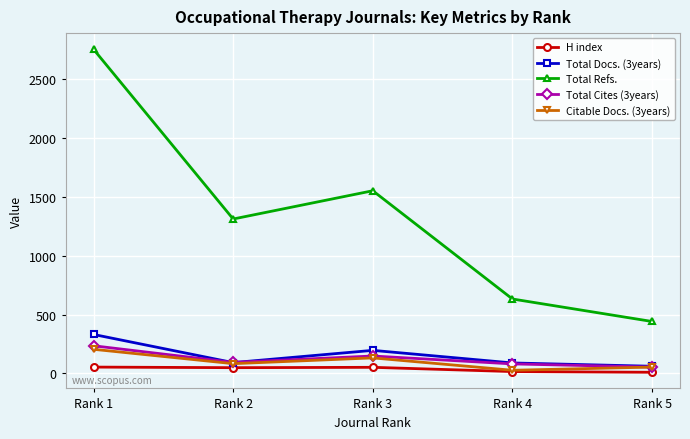

At which category does Total Docs. (3years) reach its first local valley?

Rank 2